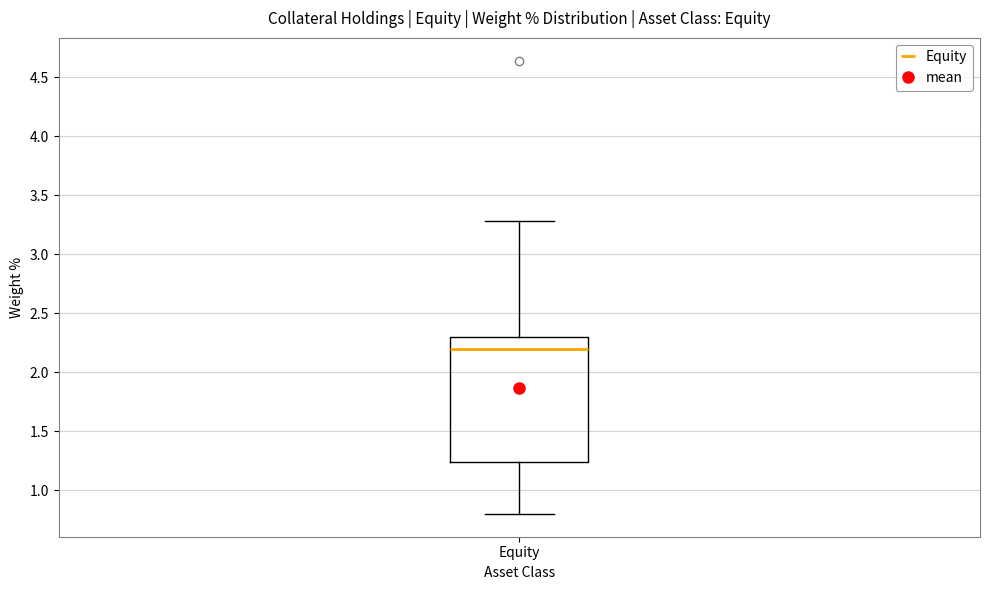

Read this box plot against the y-axis: the position of the median line, the range covered by the box, and the ends of both whiskers. The values are not printed on the chart, so give them approximately, as read against the axis.

median 2.20, box 1.25 to 2.30, whiskers 0.80 to 3.30